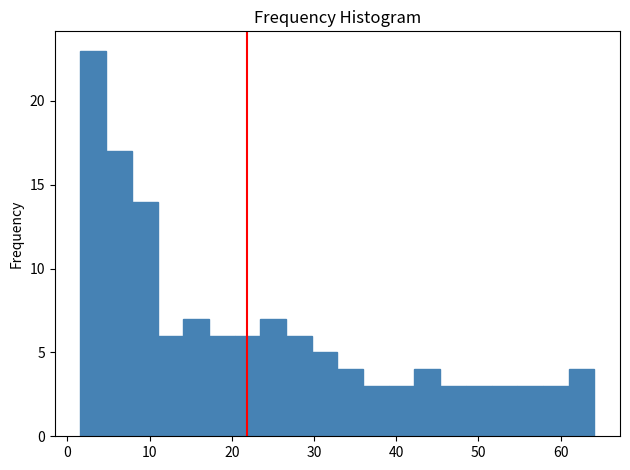

Around what value on the x-axis is the tallest bar? Give the approximate position of its centre, as read against the axis.

3